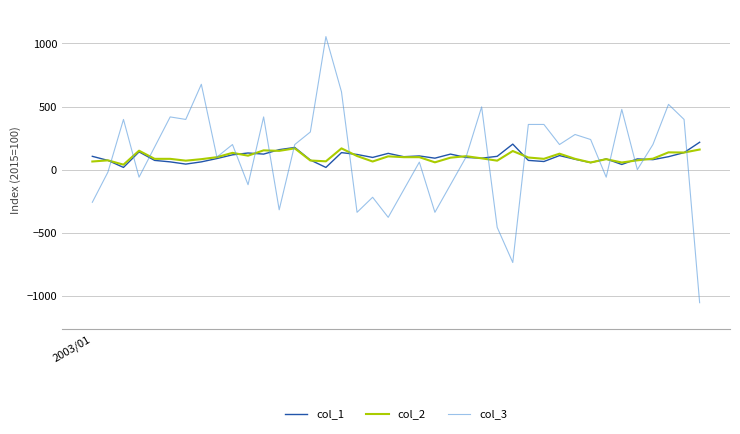

Which series has the widest spread of values?

col_3